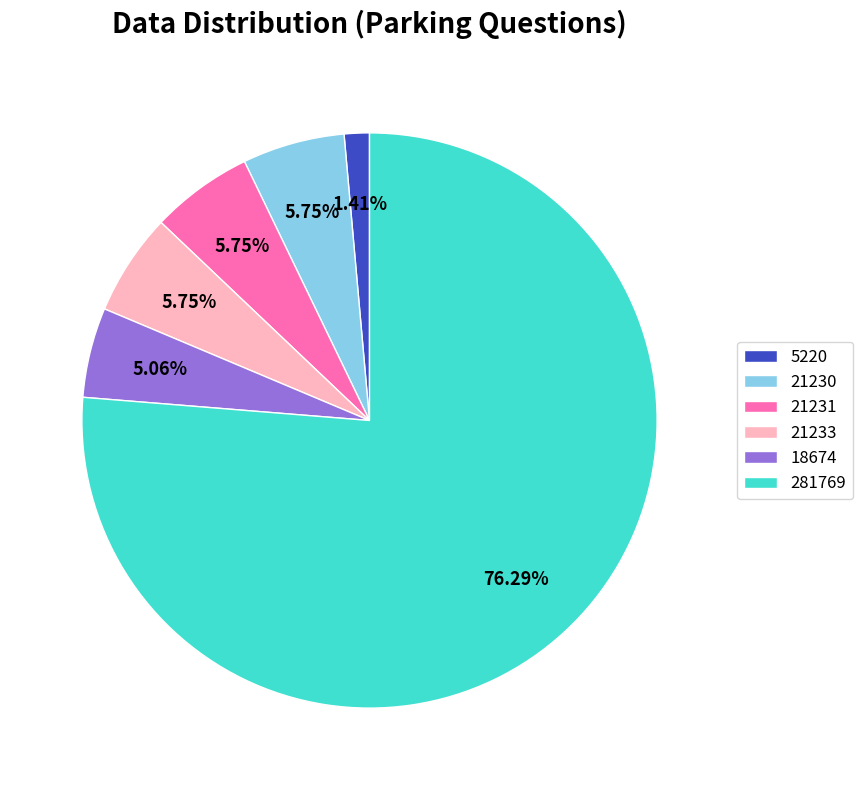

Is it true that 18674 is 18% of the pie?

False